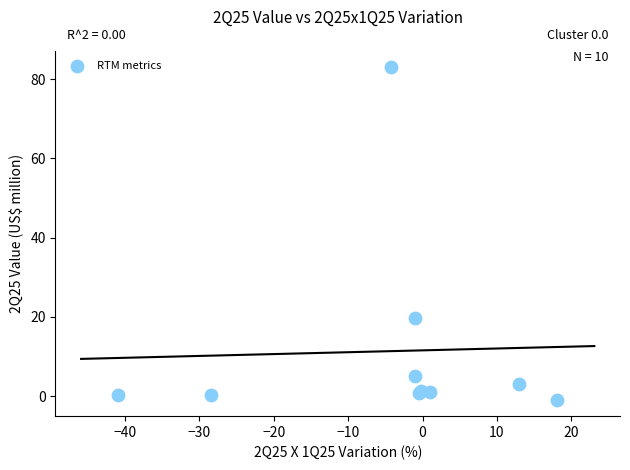

What Y value in the scatter plot is closest to 41?

19.8